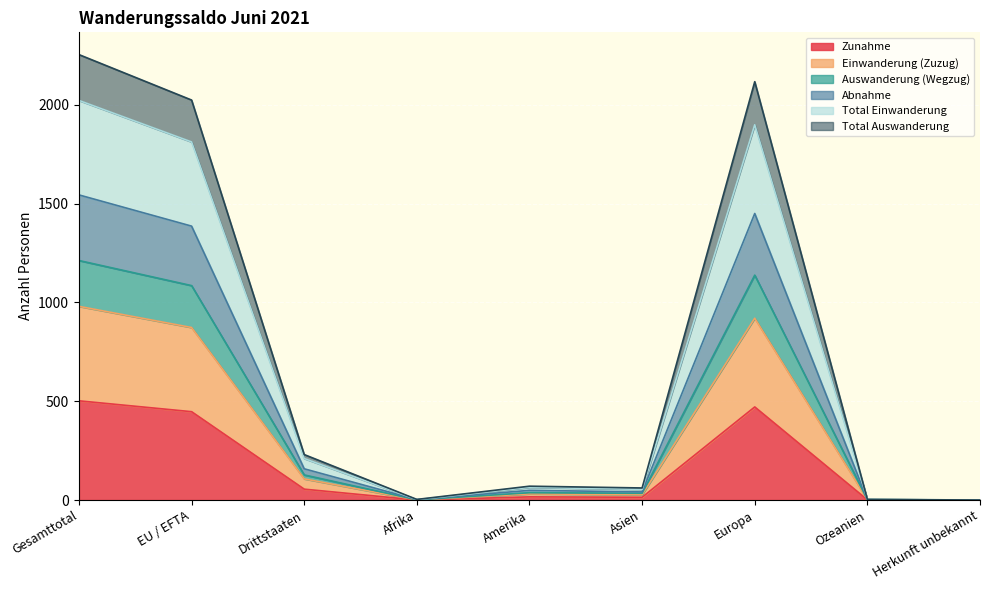

At which category does Abnahme reach its first local valley?

Afrika